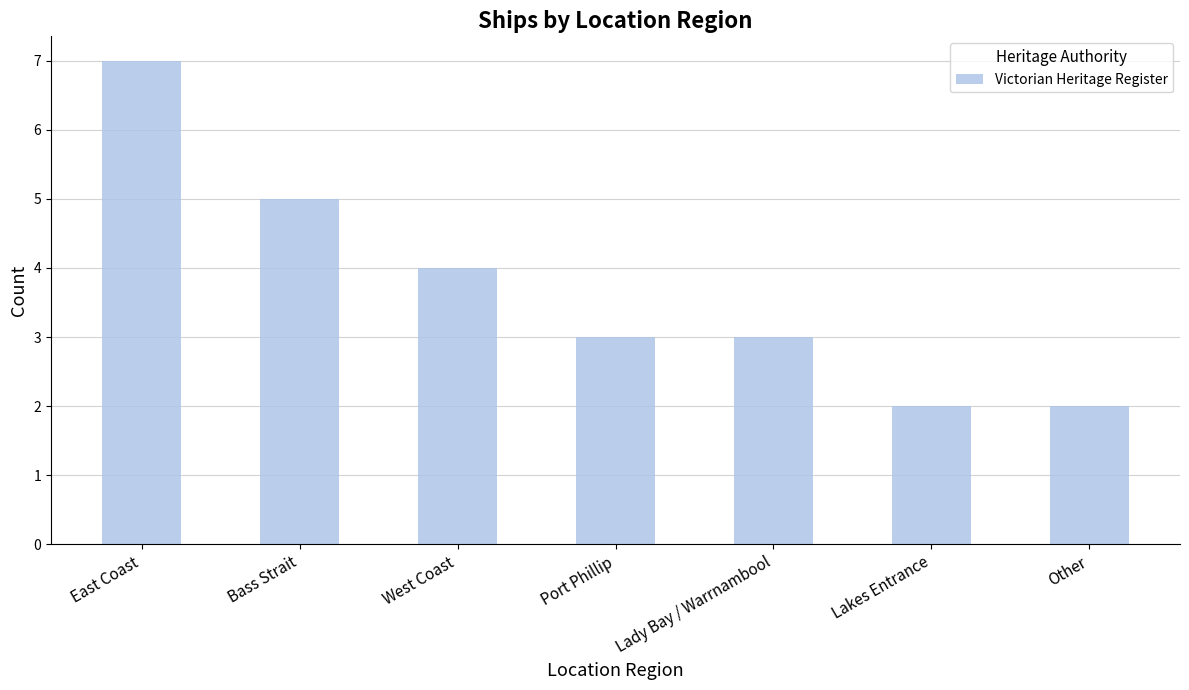

True or false: the data shows 4 at West Coast.

True